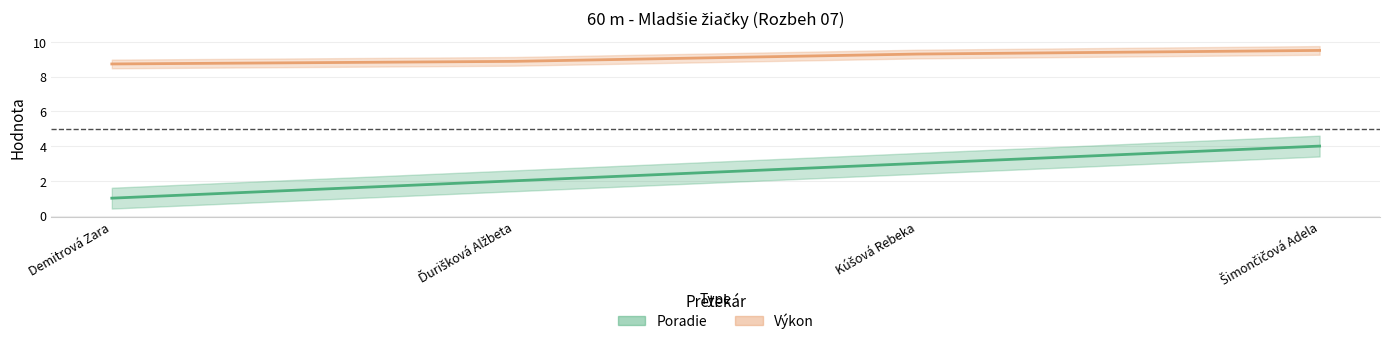

What is the difference between the maximum and second lowest values in the Poradie series?

2.0